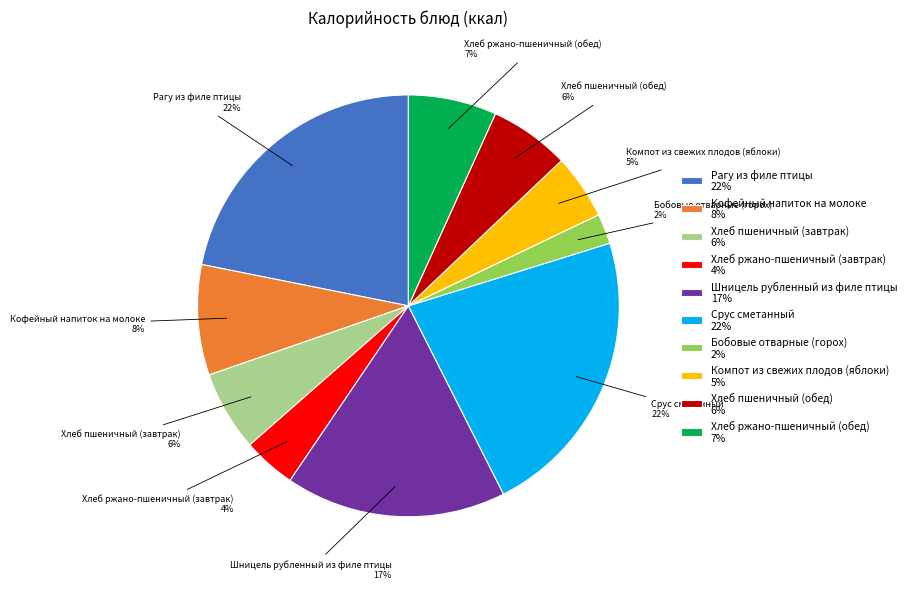

Is there any slice that represents more than half of the pie?

No